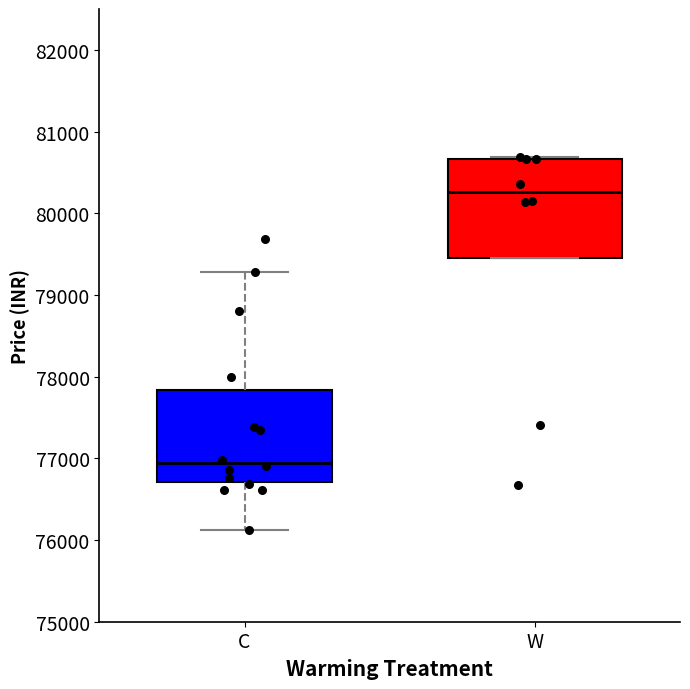

Reading left to right, transcribe this box plot: for each box, give where its median line is, the range the box spans, and where its two whiskers end, as read against the y-axis. The values are not printed on the chart, so give them approximately, as read against the axis.

C: median 76900, box 76700 to 77800, whiskers 76100 to 79300
W: median 80300, box 79500 to 80700, whiskers 79500 to 80700